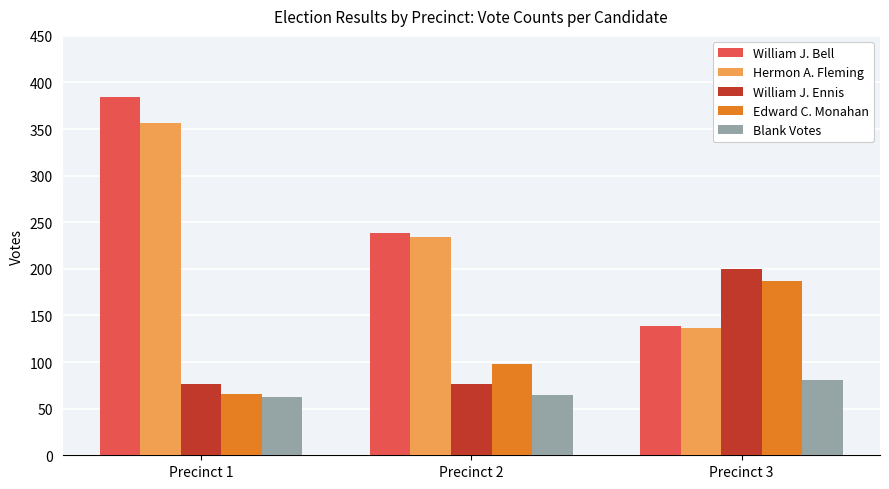

At Precinct 1, list the series in order from largest to smallest.

William J. Bell, Hermon A. Fleming, William J. Ennis, Edward C. Monahan, Blank Votes